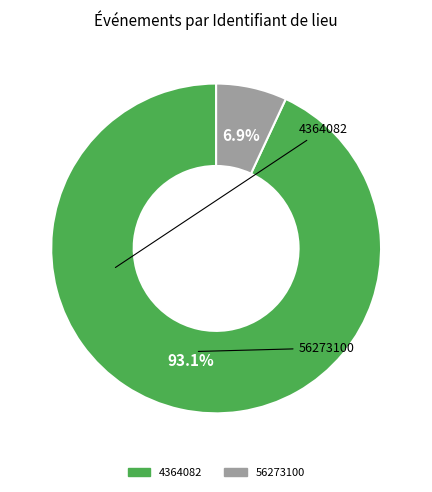

Is it true that 56273100 is 7% of the pie?

True